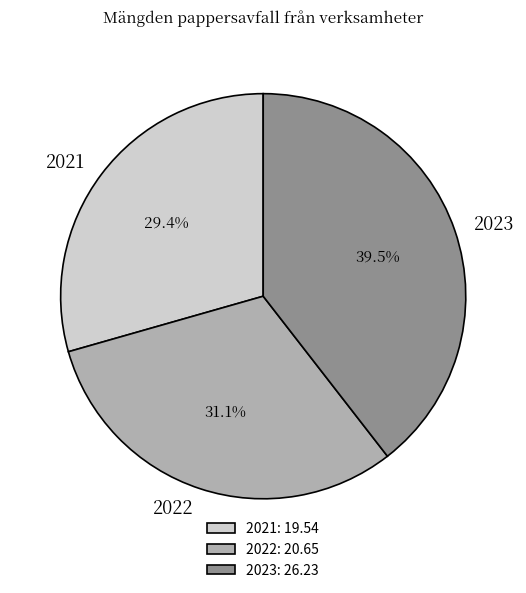

To the nearest percent, what is the average slice percentage?

33%